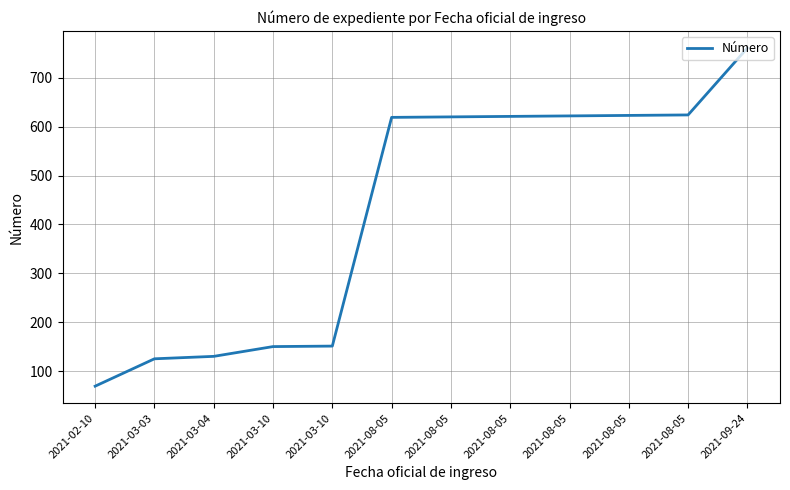

Does the chart have visible grid lines?

Yes